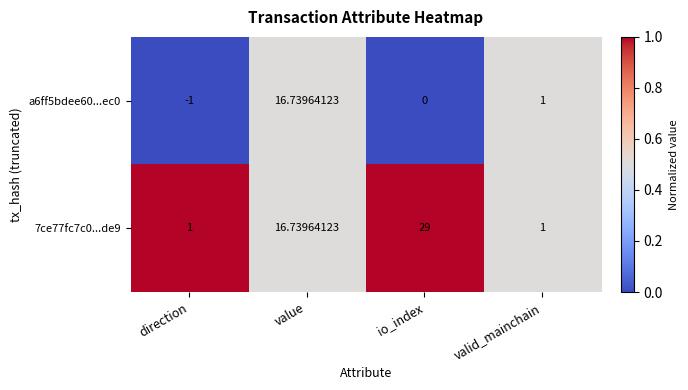

Between direction and value, which series saw the biggest shift?

a6ff5bdee60...ec0